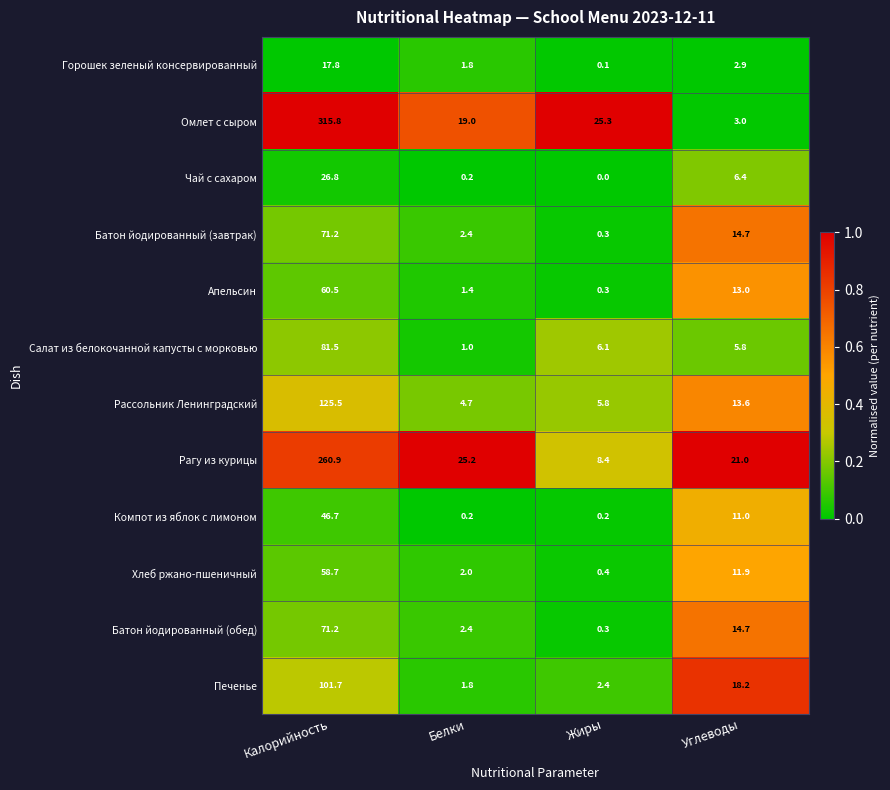

What is the total value across all series at Углеводы?

136.2